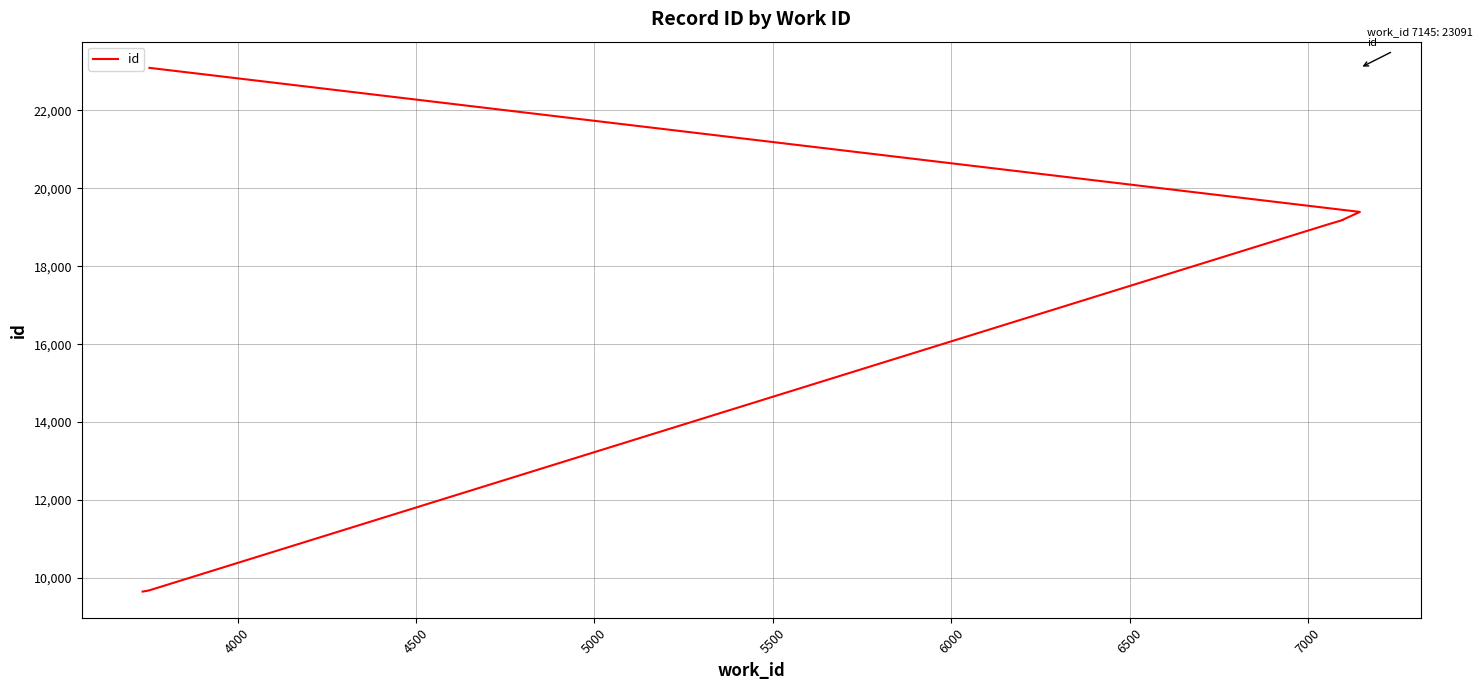

What is the label of the 5th point from the right?

6000